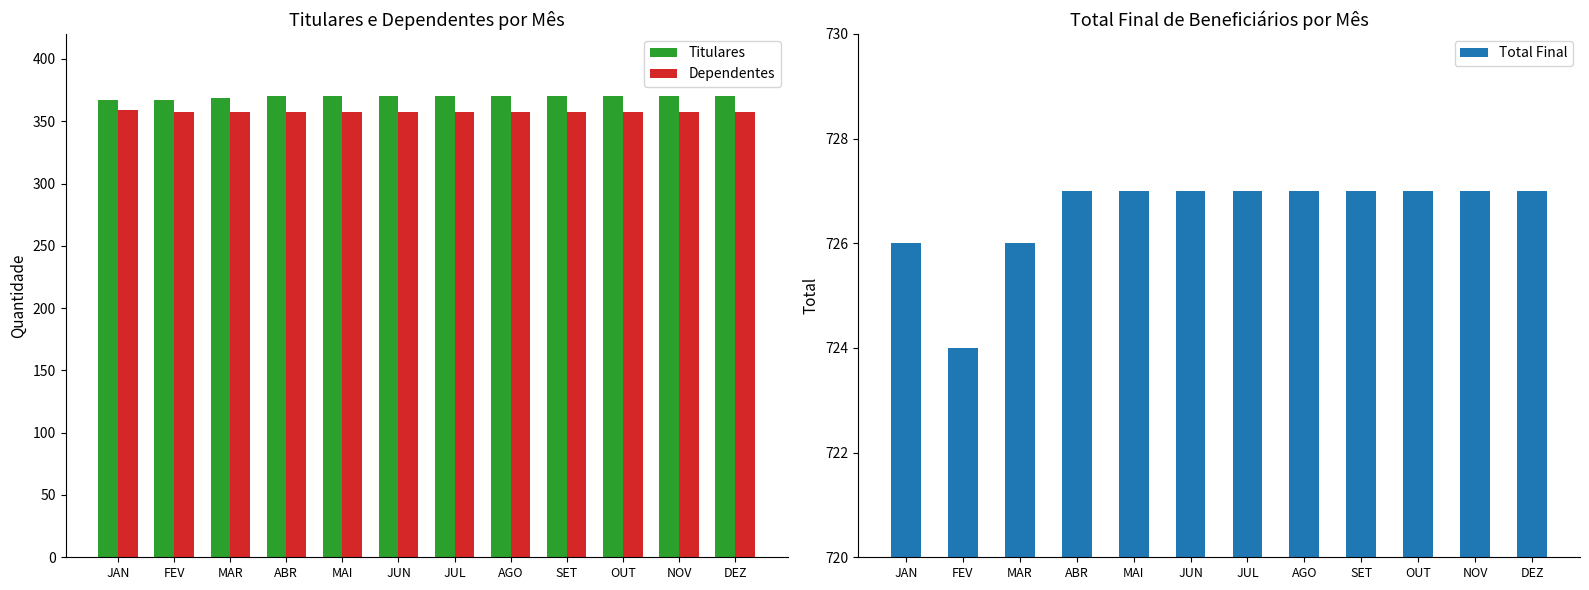

Reading left to right, transcribe all the data shown in this chart.

Titulares: 367	367	369	370	370	370	370	370	370	370	370	370
Dependentes: 359	357	357	357	357	357	357	357	357	357	357	357
Total Final: 726	724	726	727	727	727	727	727	727	727	727	727